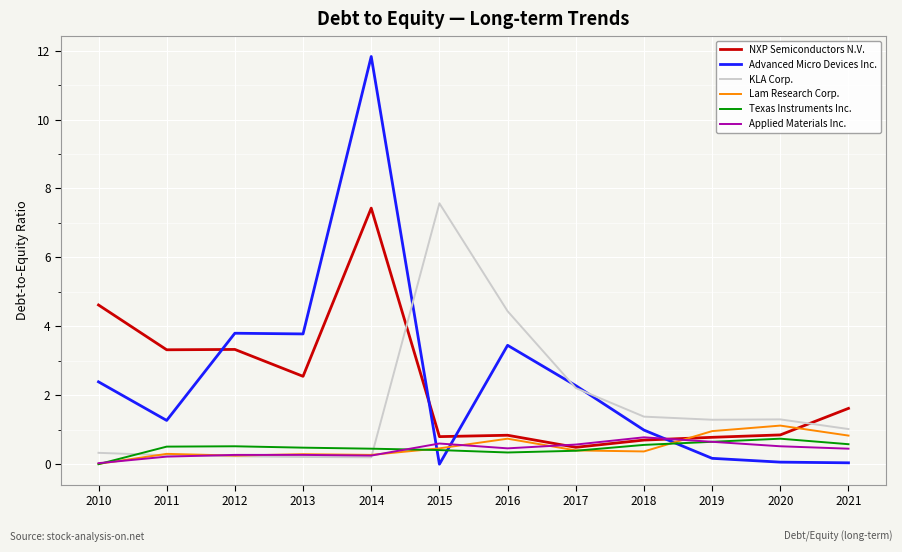

What is the sum of the NXP Semiconductors N.V. values at 2012 and 2015?

4.1